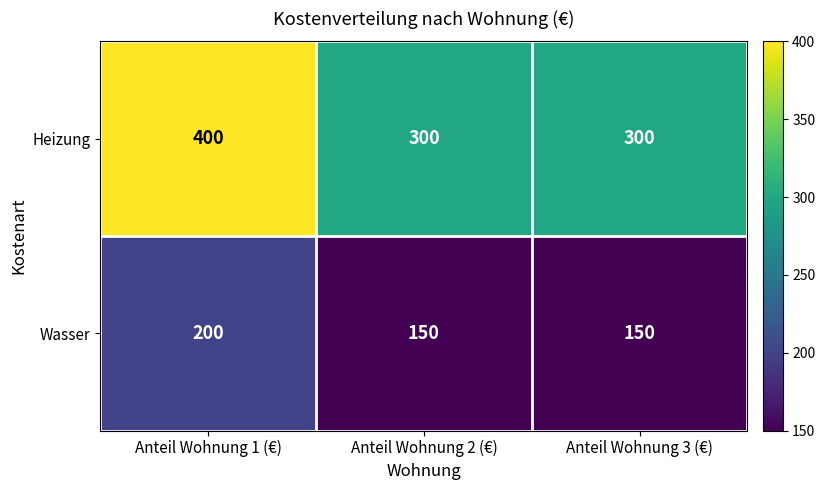

What is the difference between the Wasser values at Anteil Wohnung 1 (€) and Anteil Wohnung 2 (€)?

50